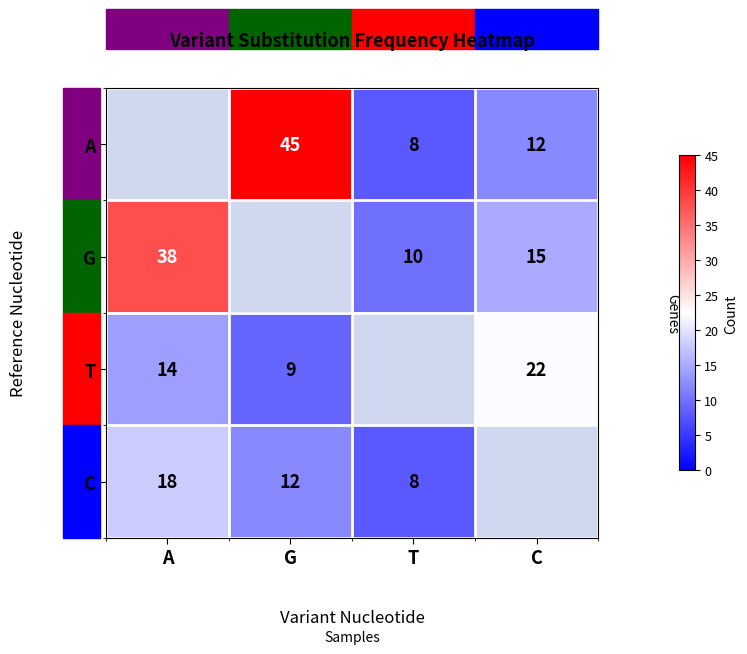

What is the minimum value shown in the chart?

8.0